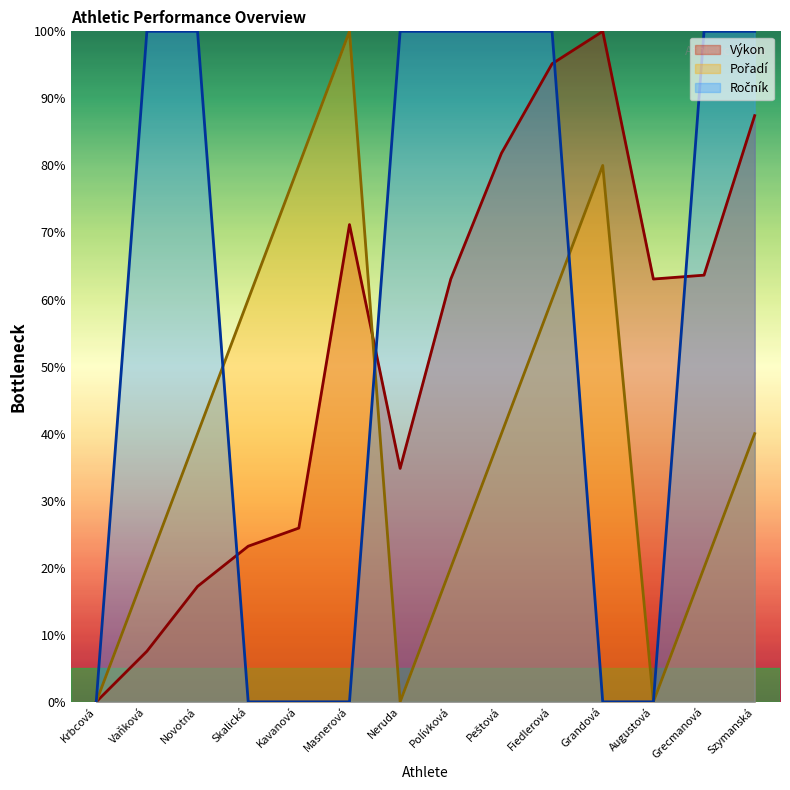

In Výkon, how many points are lower than both neighbors (excluding endpoints)?

2